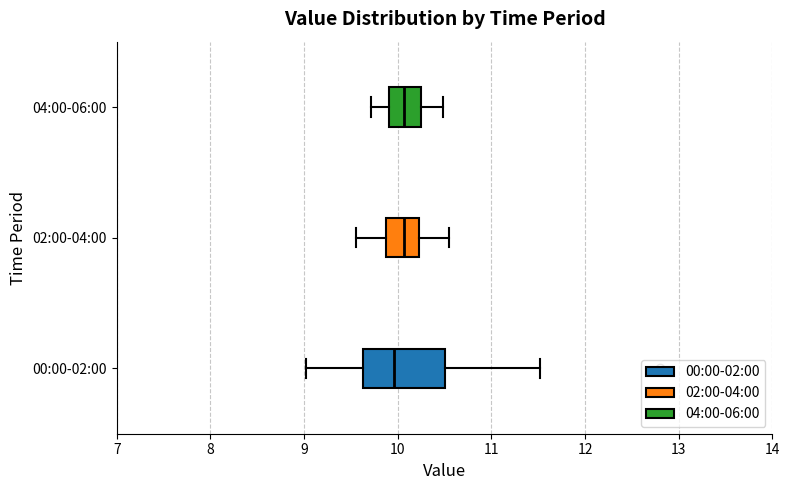

Reading bottom to top, read every box against the x-axis: the position of its median line, the range the box covers, and the ends of its whiskers. The values are not printed on the chart, so give them approximately, as read against the axis.

00:00-02:00: median 10.0, box 9.6 to 10.5, whiskers 9.0 to 11.5
02:00-04:00: median 10.1, box 9.9 to 10.2, whiskers 9.6 to 10.6
04:00-06:00: median 10.1, box 9.9 to 10.3, whiskers 9.7 to 10.5